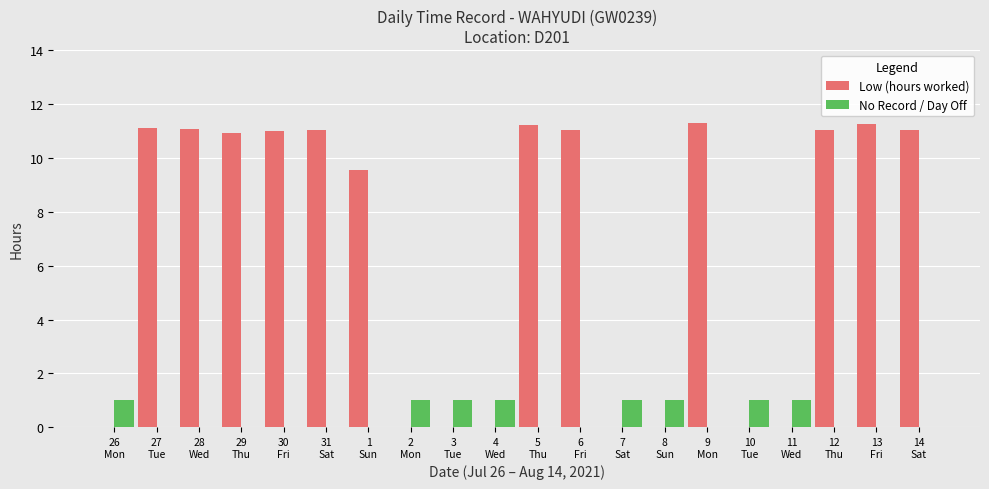

The No Record / Day Off series shows 0.0 at 12
Thu. True or false?

True